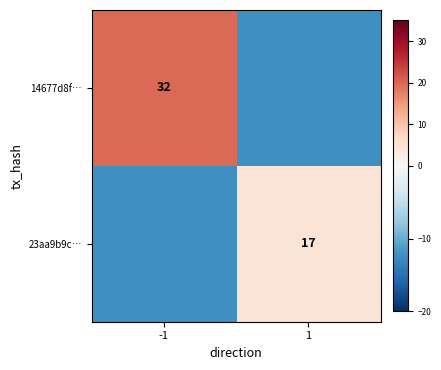

At how many categories does at least one series exceed 15?

1